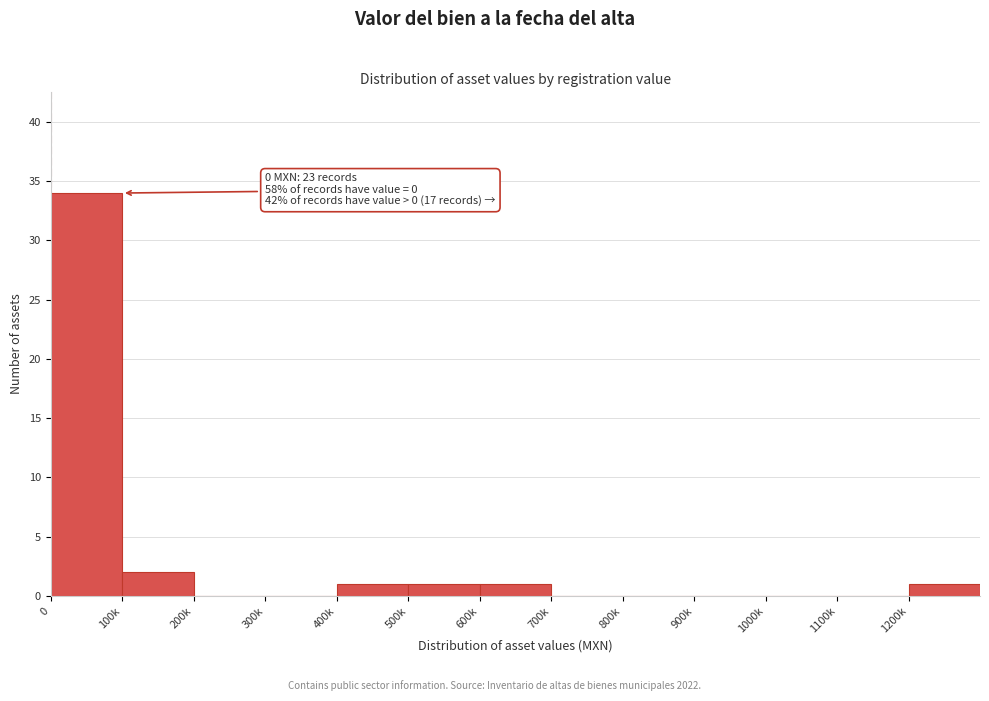

Reading right to left, list all the values displayed in this chart.

1200k=1	1100k=0	1000k=0	900k=0	800k=0	700k=0	600k=1	500k=1	400k=1	300k=0	200k=0	100k=2	0=34